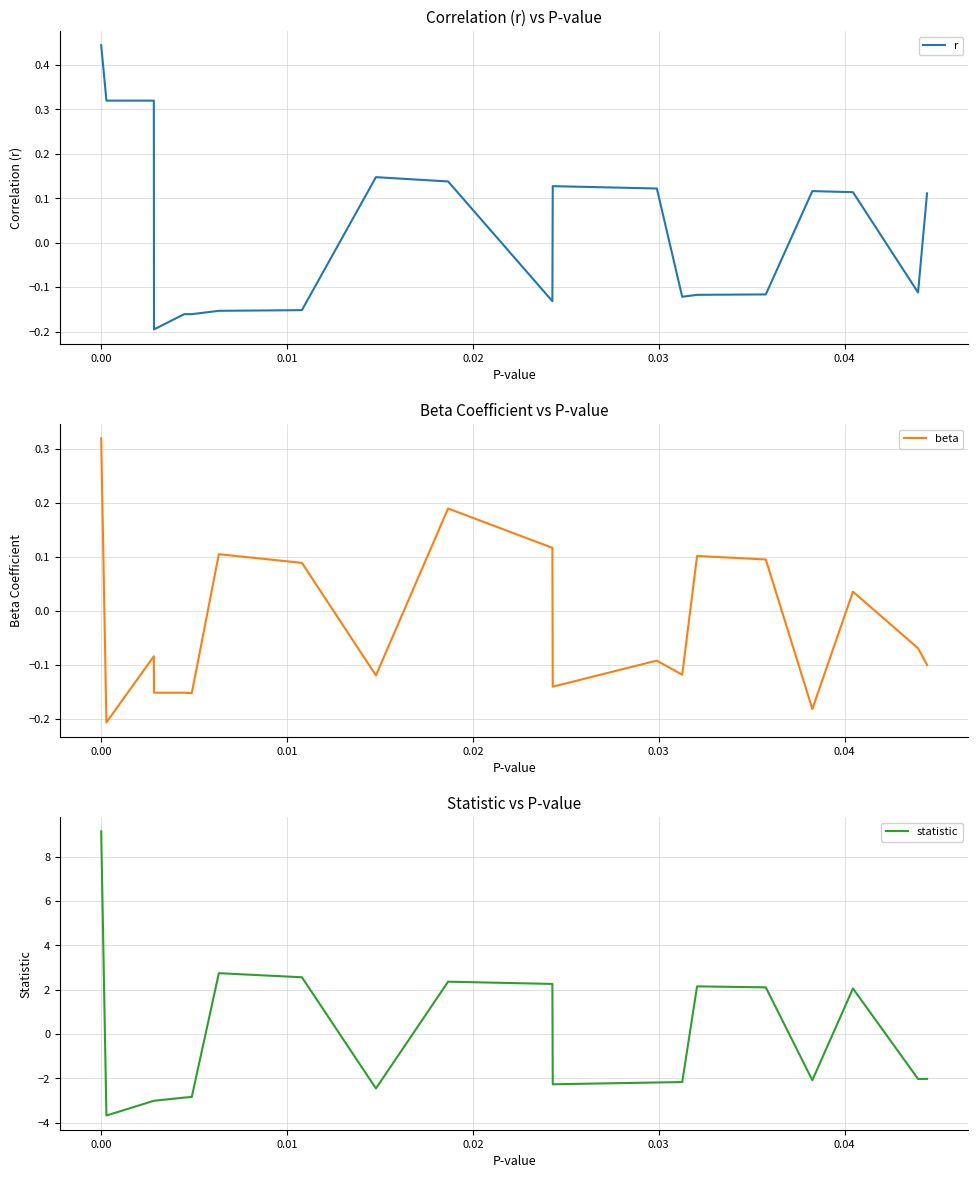

Rank the series by their average value, from highest to lowest.

r, beta, statistic